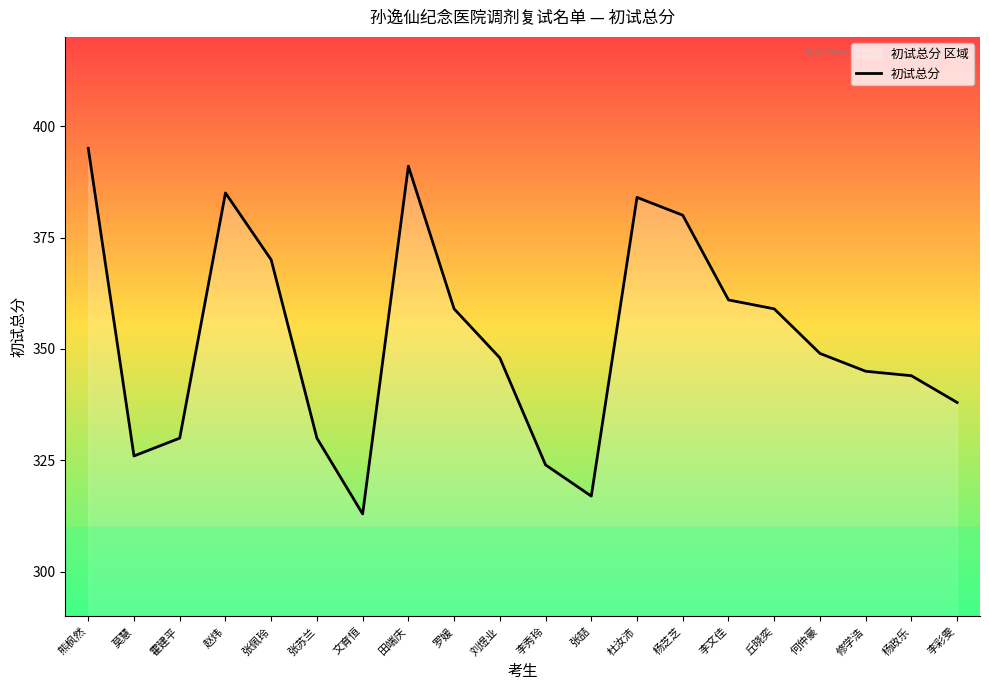

True or false: the data shows 326 at 莫慧.

True